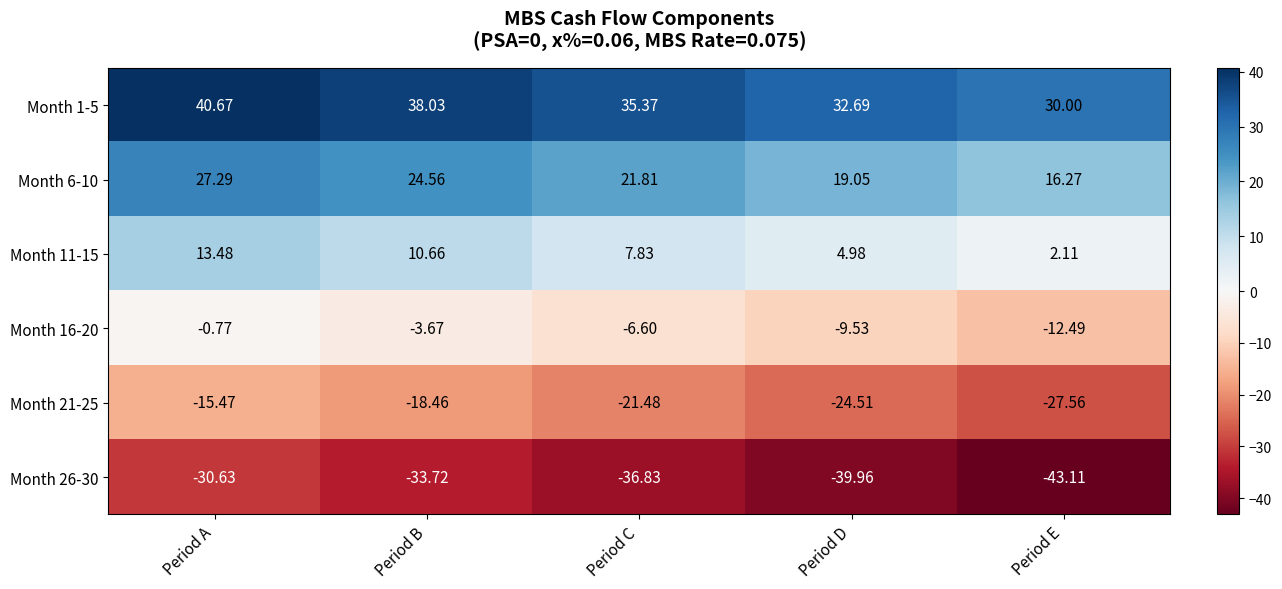

At which category does the chart reach its peak across all series?

Period A